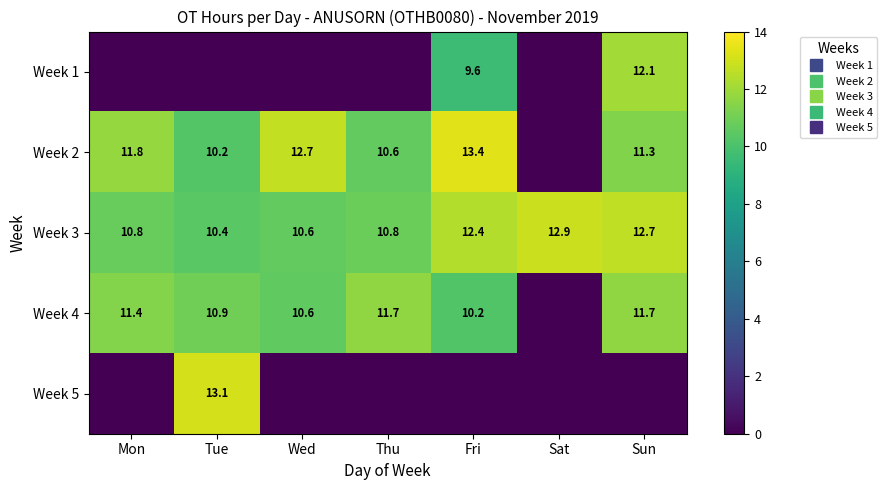

What value does the Week 2 series have at Thu?

10.6